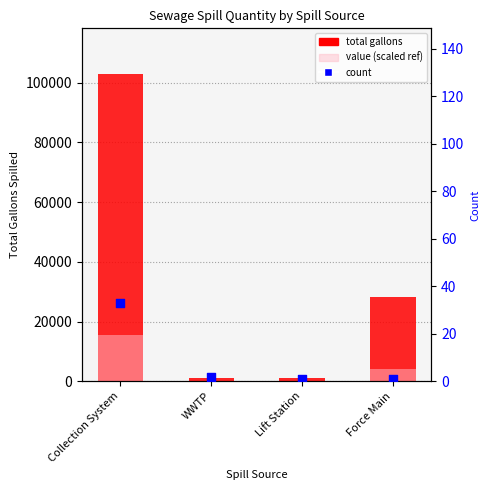

Which series has the largest Y range (max minus min)?

total gallons